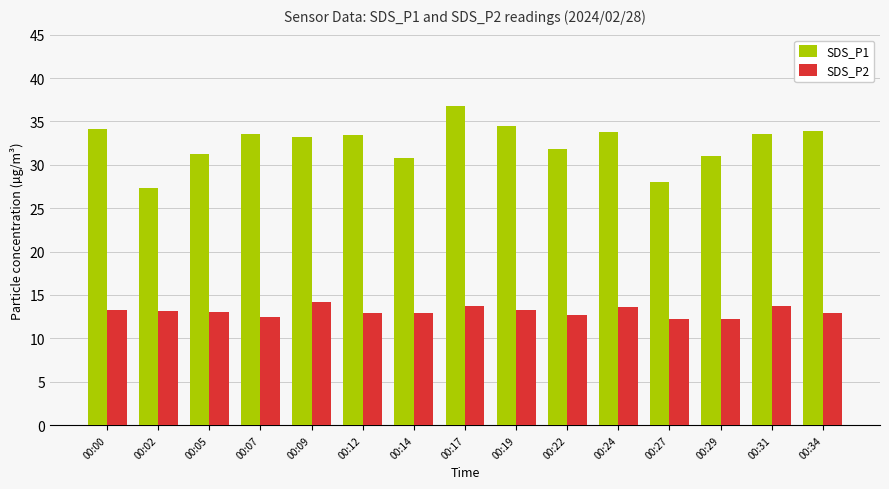

At which label is SDS_P1 closest to 32?

00:22